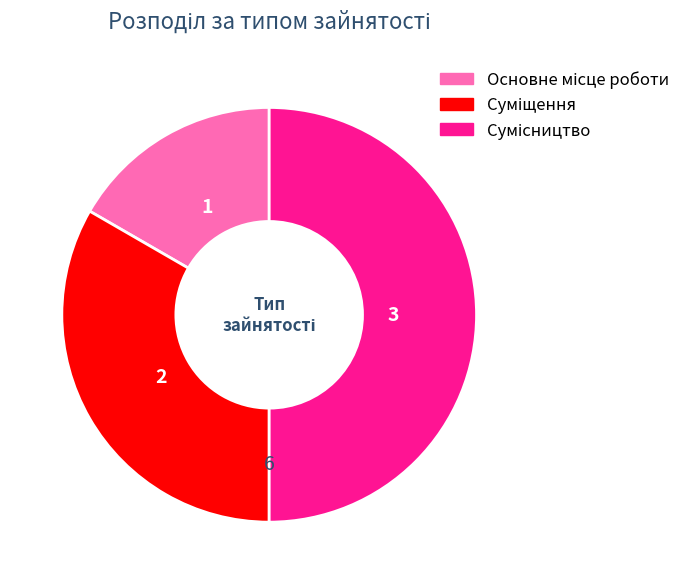

Approximately how many times larger is the value at Суміщення compared to Сумісництво?

0.7